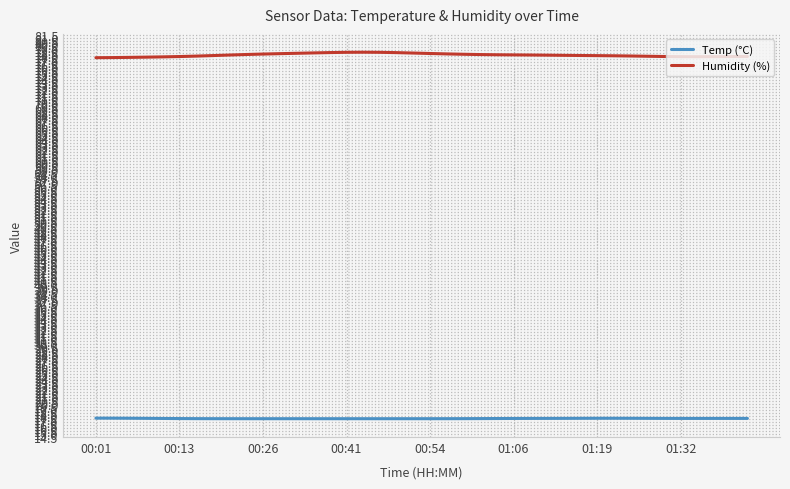

List the series in order of their overall mean, highest first.

Humidity (%), Temp (°C)